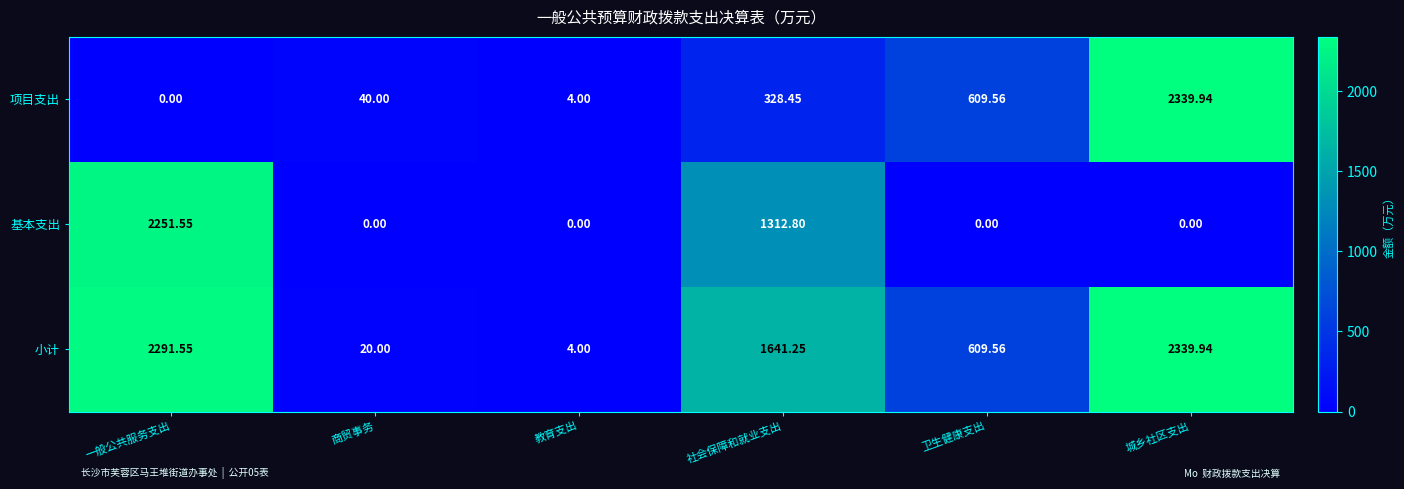

Between 一般公共服务支出 and 城乡社区支出, which series saw the biggest shift?

项目支出